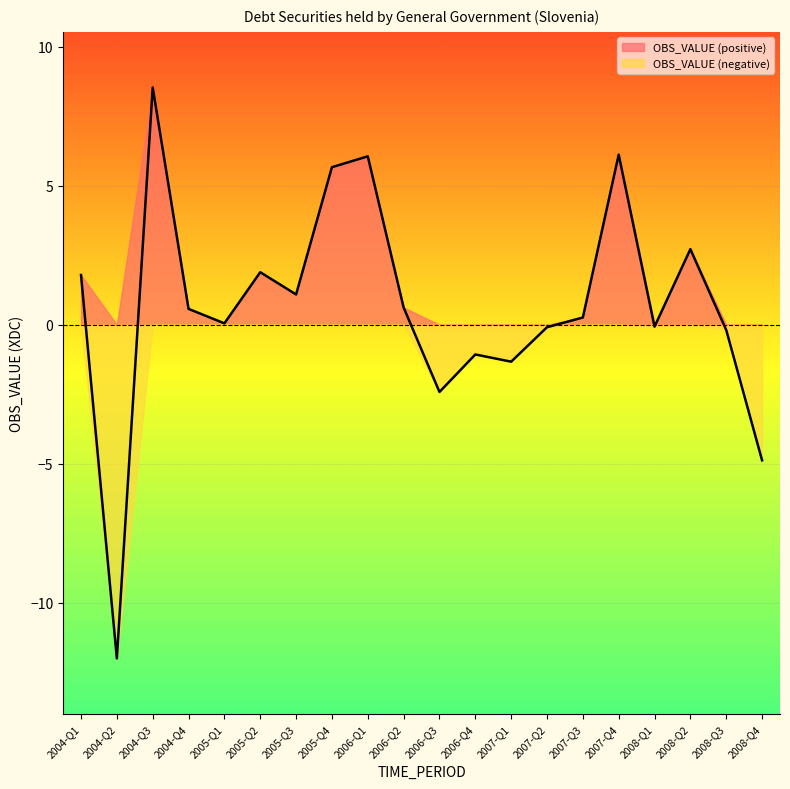

What position from the left is 2006-Q1?

9